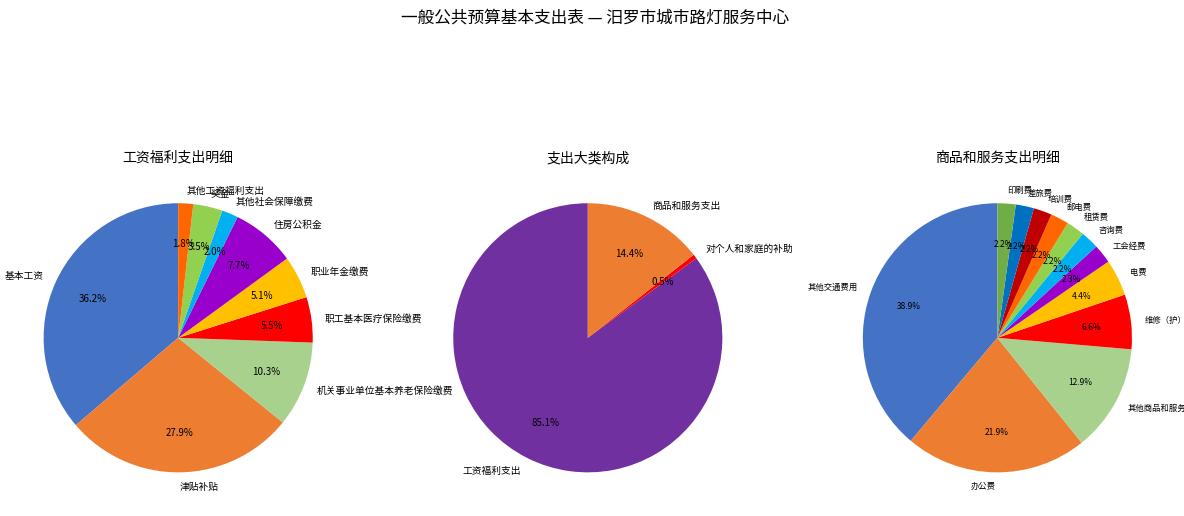

Is it true that 工资福利支出 is 85% of the pie?

True